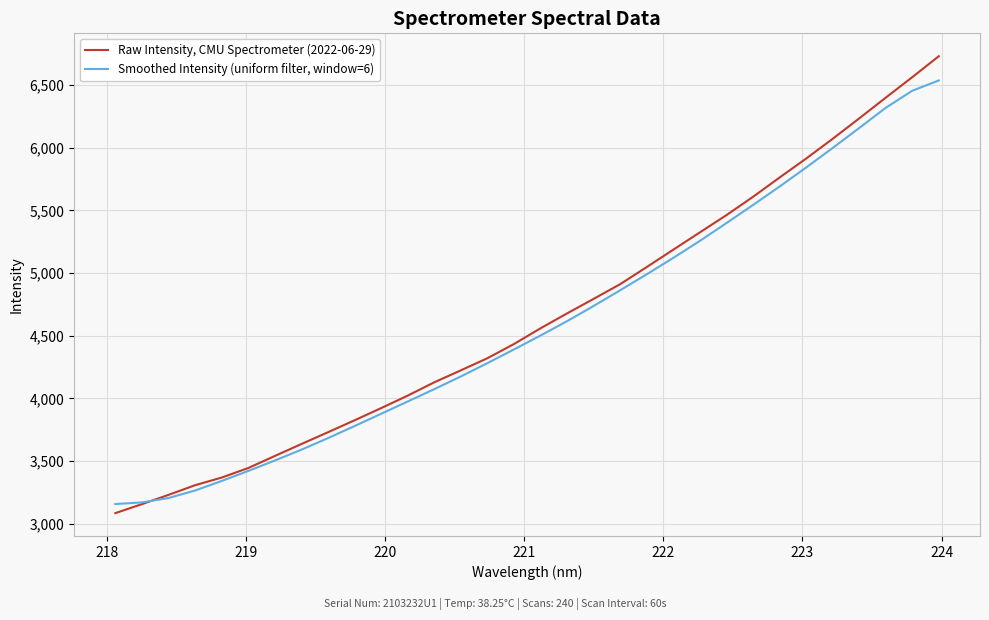

What is the maximum value for Raw Intensity, CMU Spectrometer (2022-06-29)?

6731.0